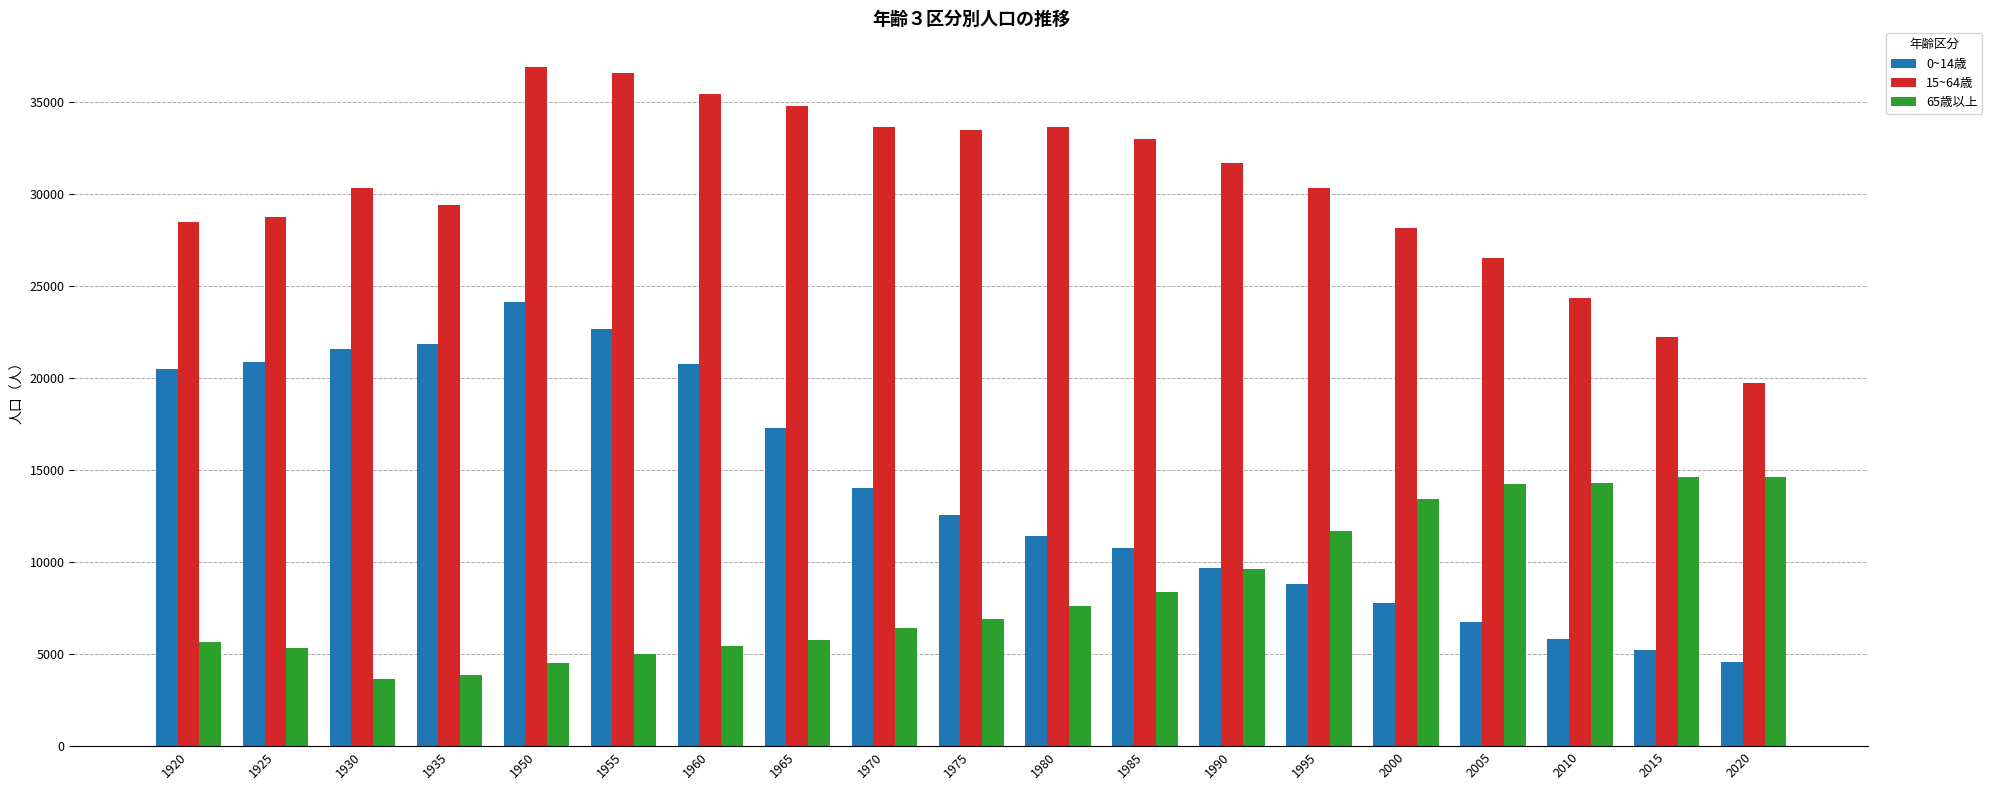

The value of 0~14歳 at 1995 is 8795. True or false?

True